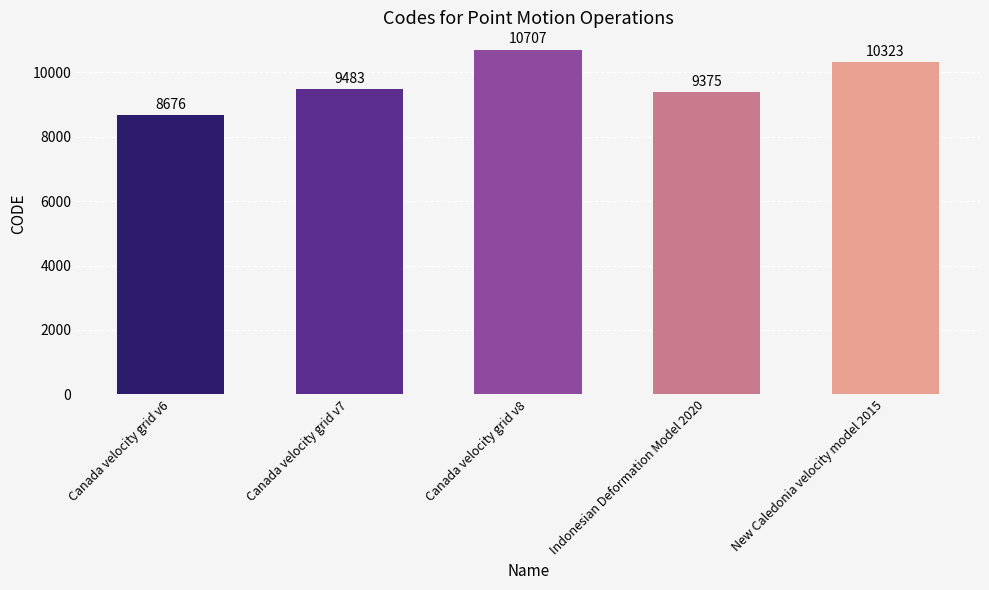

What is the difference between the second highest and minimum values?

1647